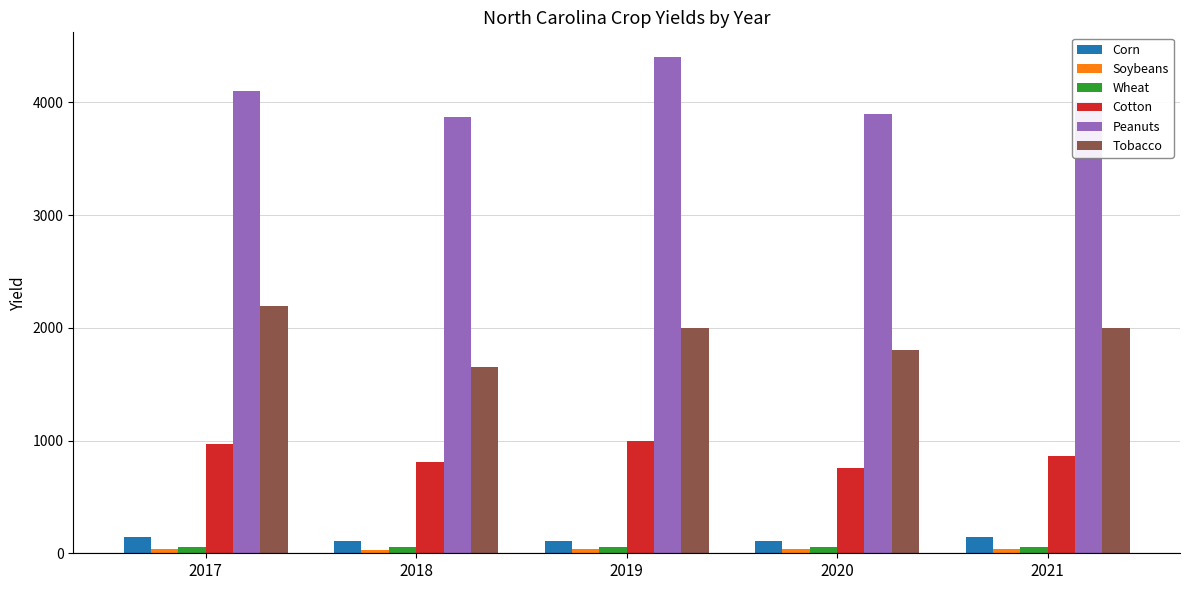

Which series has the largest total across all categories?

Peanuts